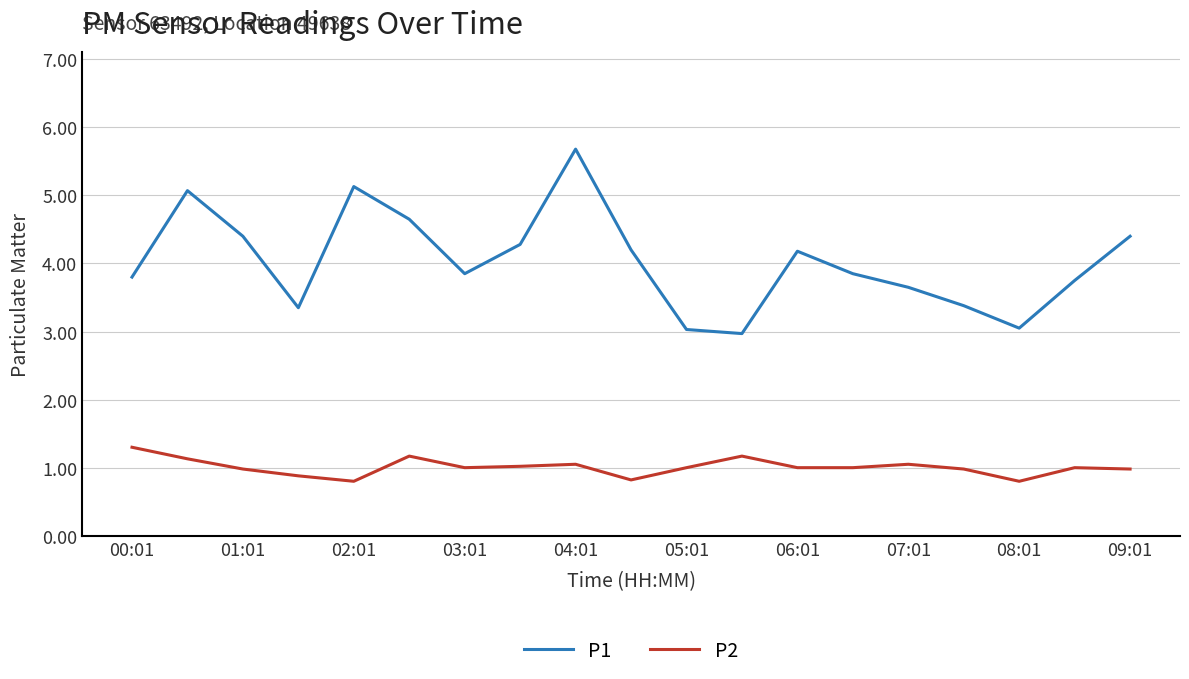

What is the lowest value of the P1 series?

3.0